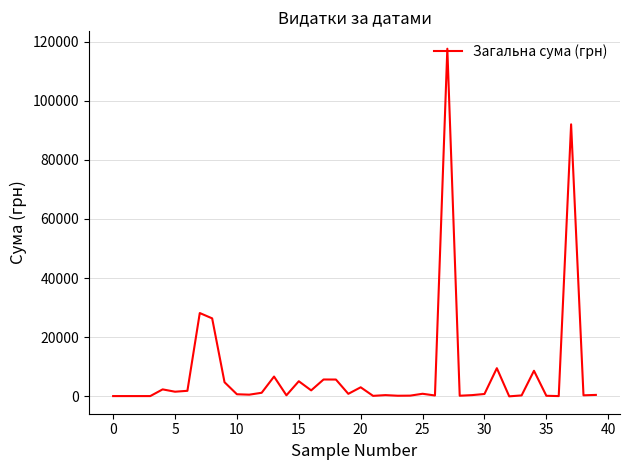

What is the maximum value shown in the chart?

117568.8